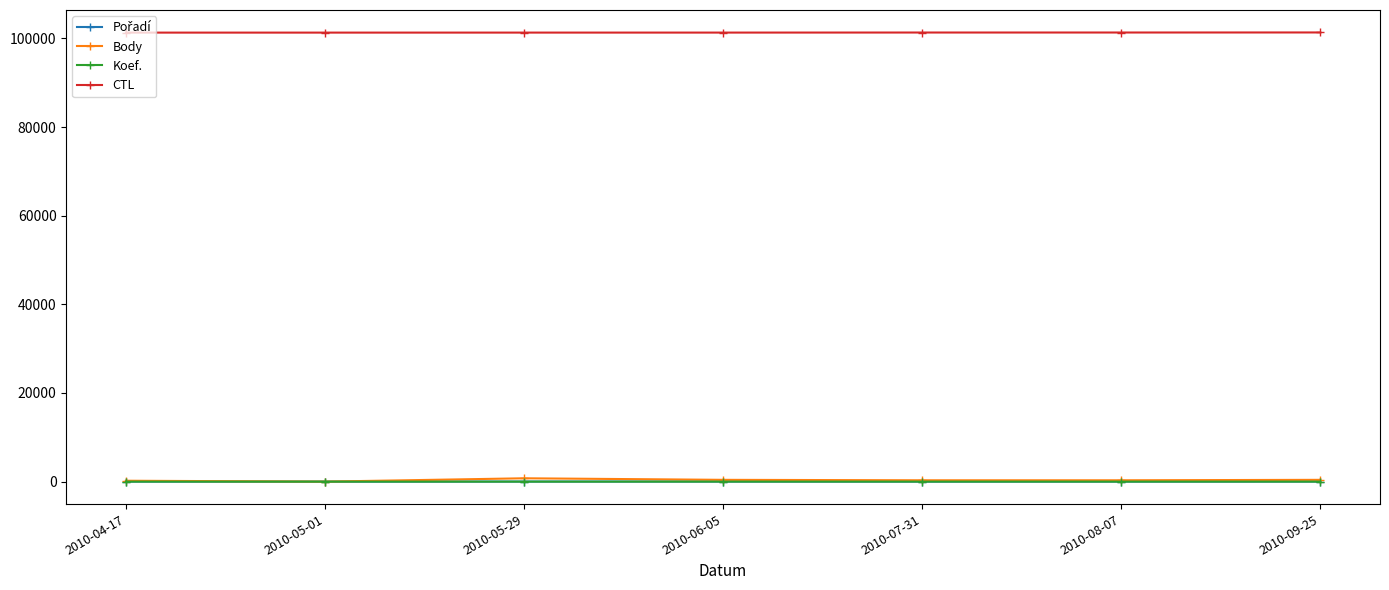

The value of CTL at 2010-05-01 is 162024. True or false?

False